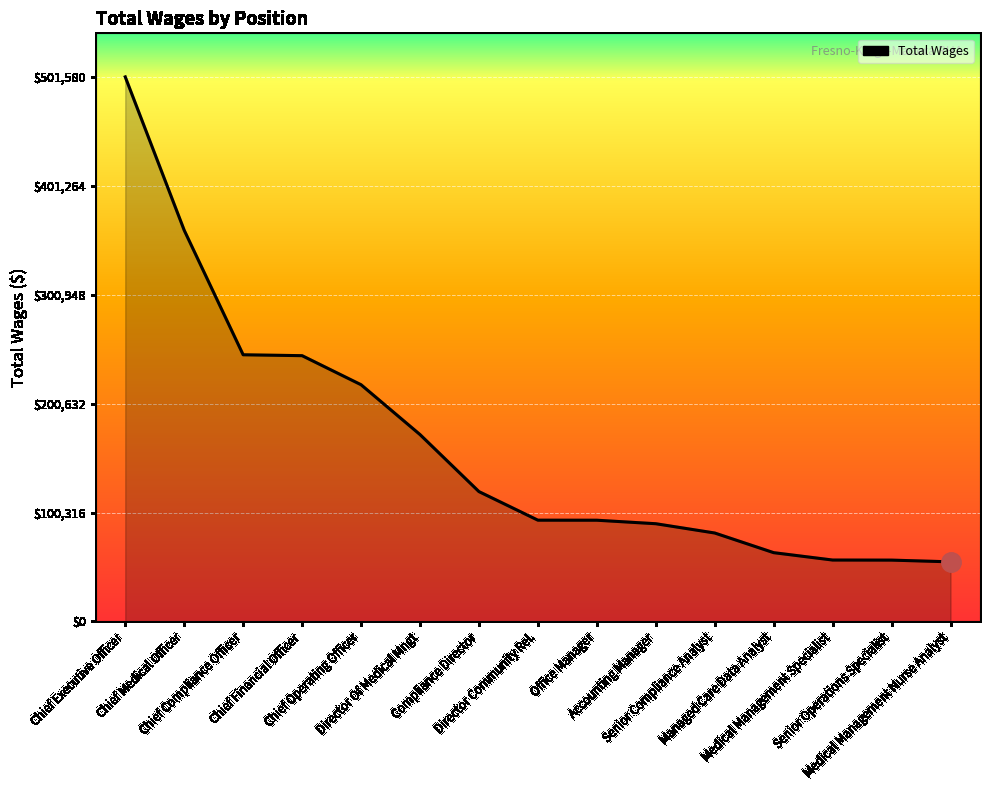

What is the minimum value shown in the chart?

54893